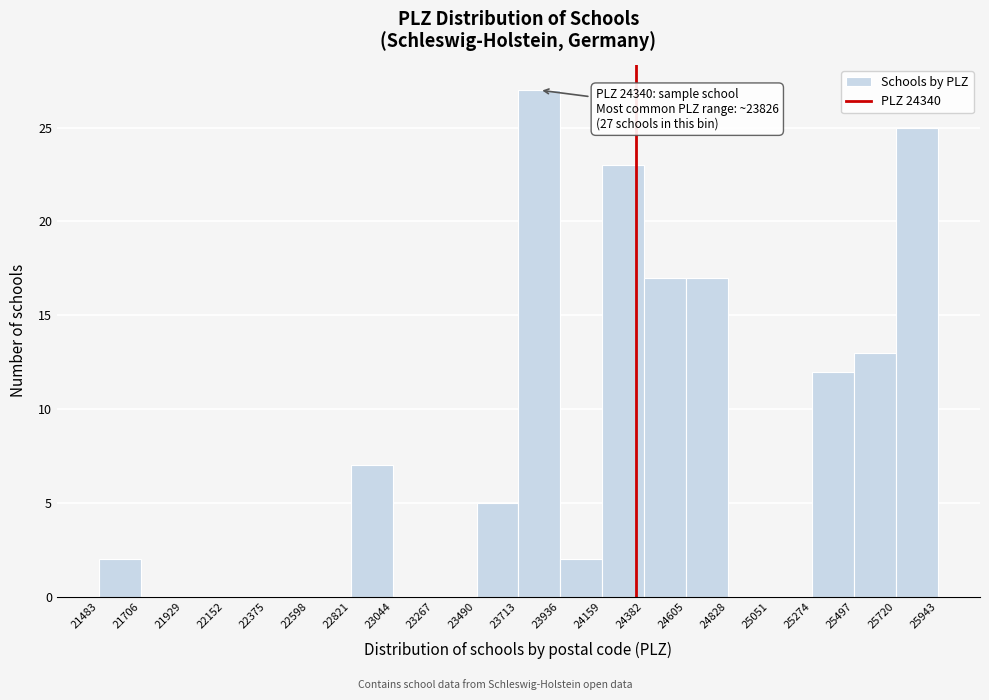

Over which range of the x-axis is the bar tallest?

23700 to 23950